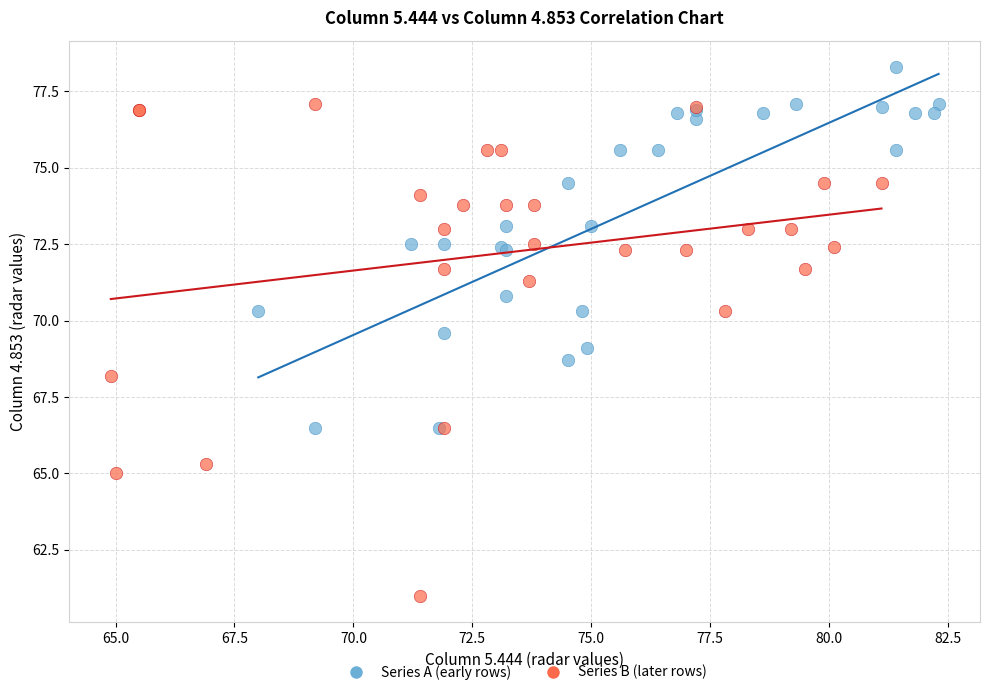

Which series has the widest spread of Y values?

Series B (later rows)